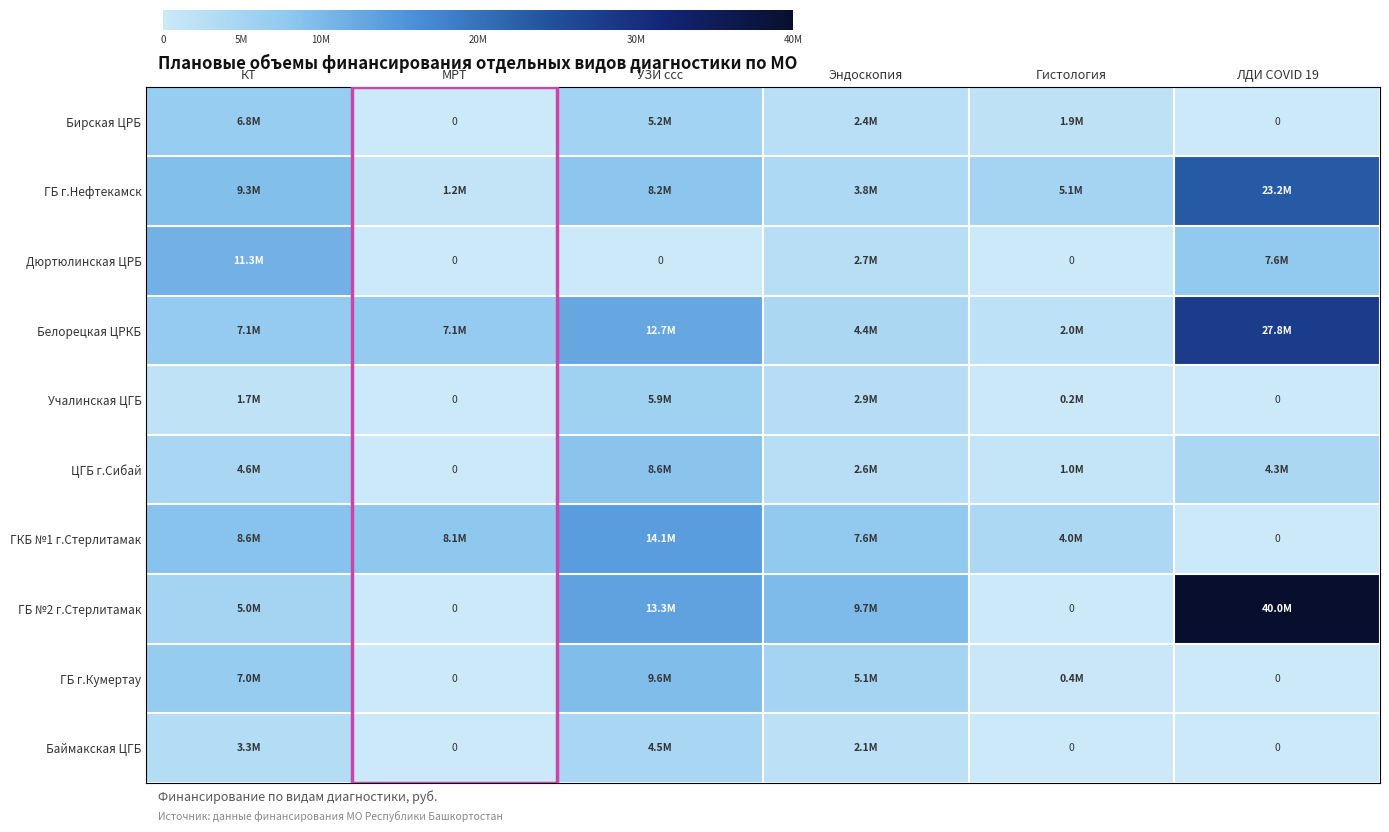

What is the spread (max minus min) of values at УЗИ ссс?

14147237